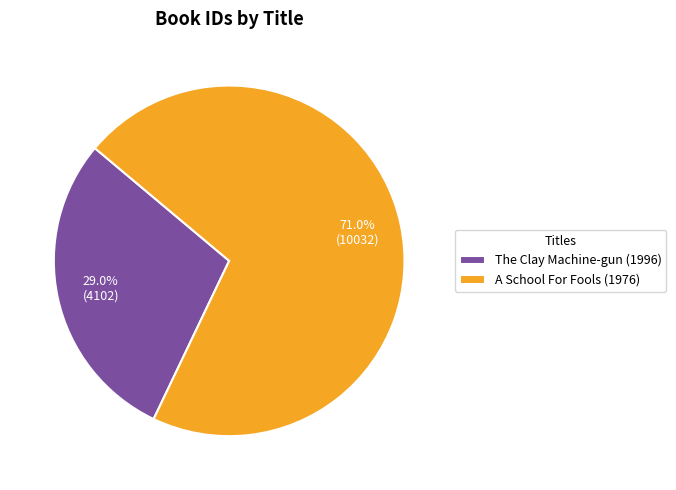

What percentage do A School For Fools (1976) and The Clay Machine-gun (1996) together represent?

100.0%